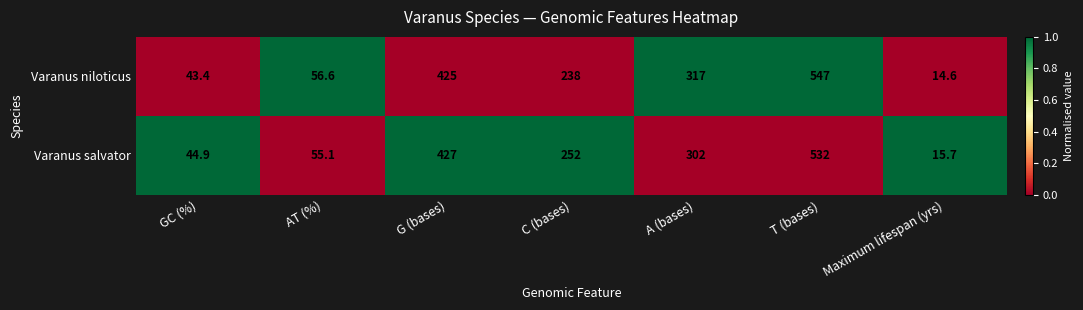

What is the greatest value displayed?

547.0